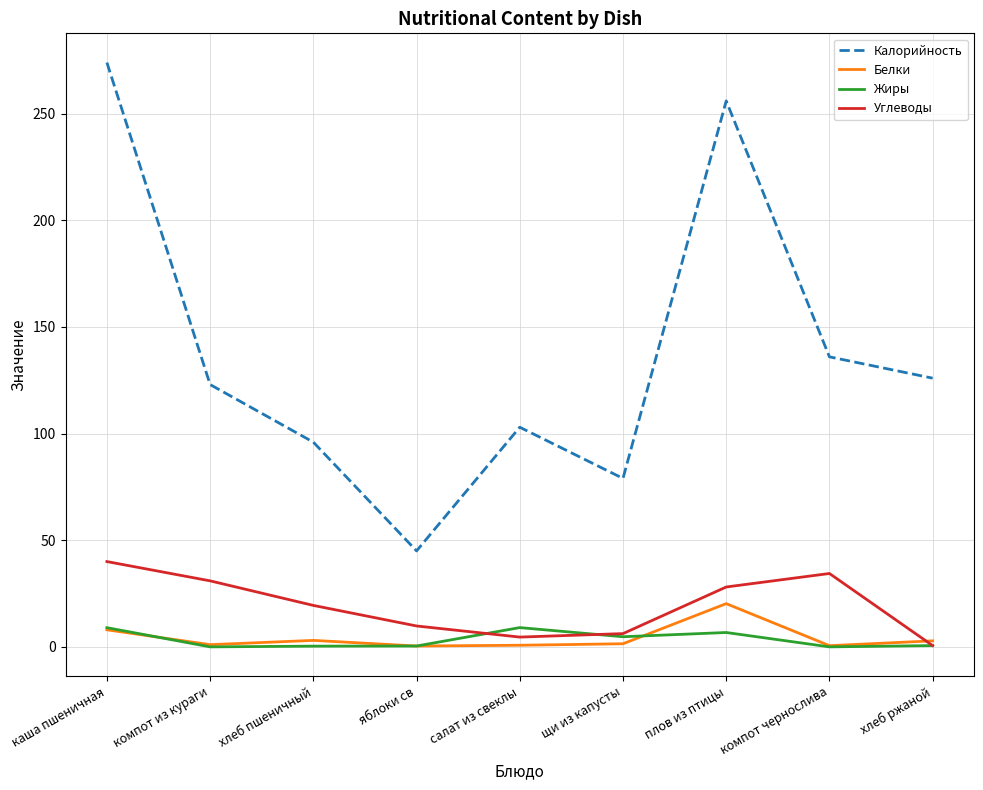

Which series has the largest total across all categories?

Калорийность